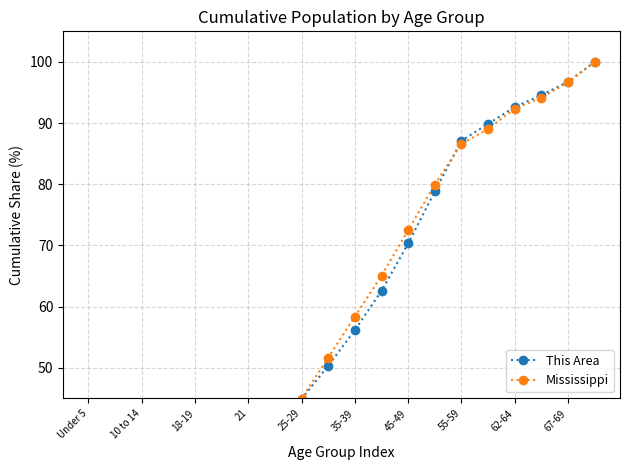

What is the difference between the highest and lowest values at 62-64?

0.3